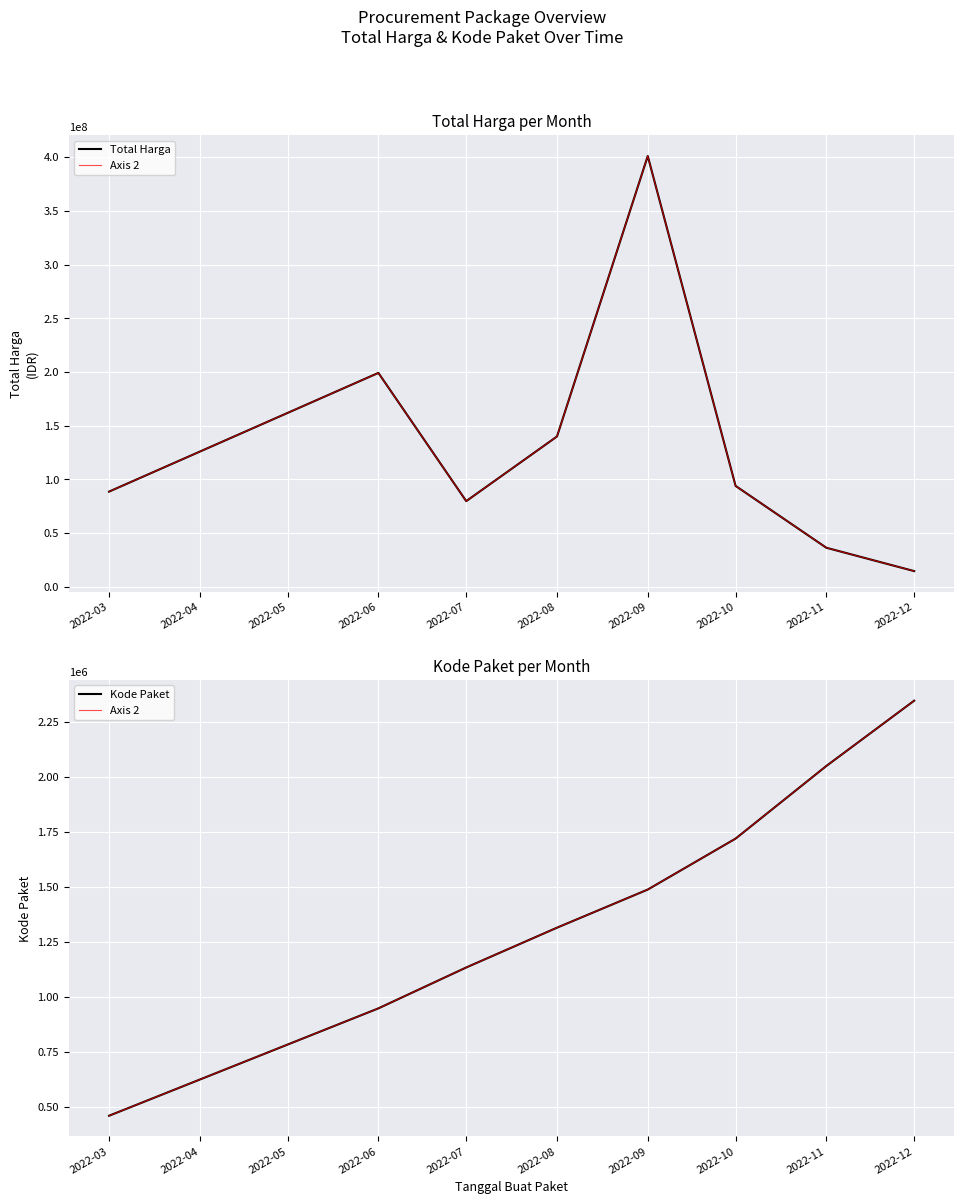

Which series has the largest total across all categories?

Total Harga